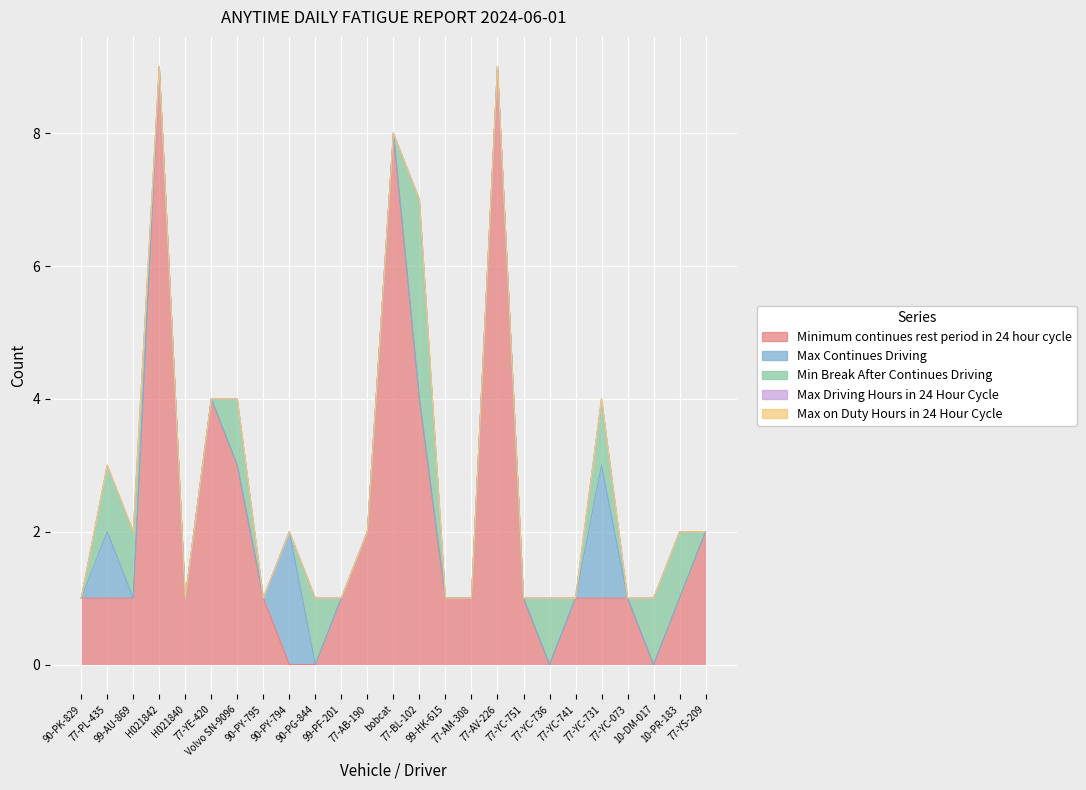

What are all the series names shown in the legend?

Minimum continues rest period in 24 hour cycle, Max Continues Driving, Min Break After Continues Driving, Max Driving Hours in 24 Hour Cycle, Max on Duty Hours in 24 Hour Cycle